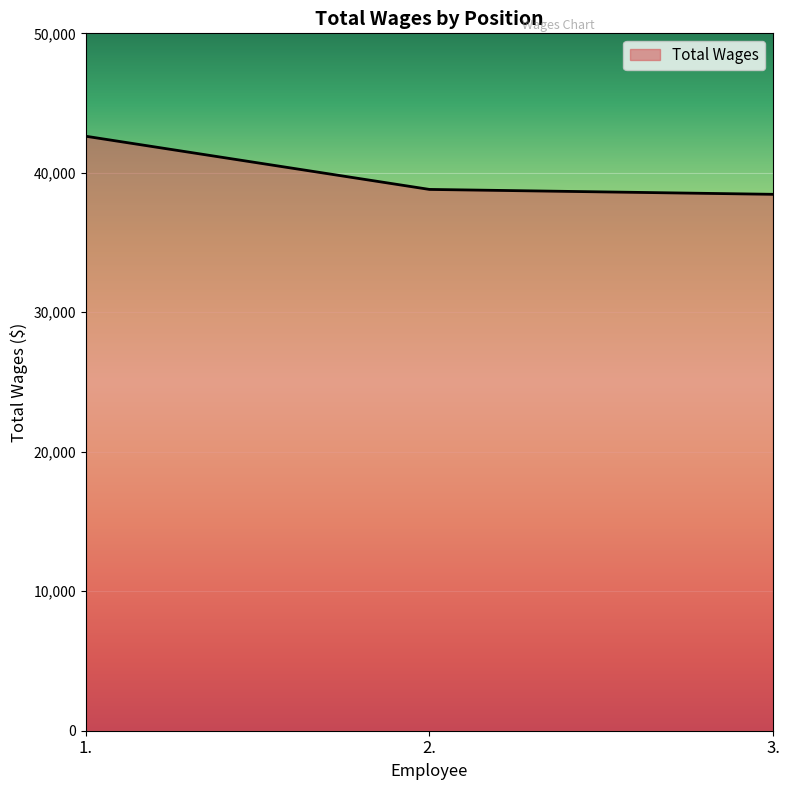

Between 1. and 3., which is larger?

1.